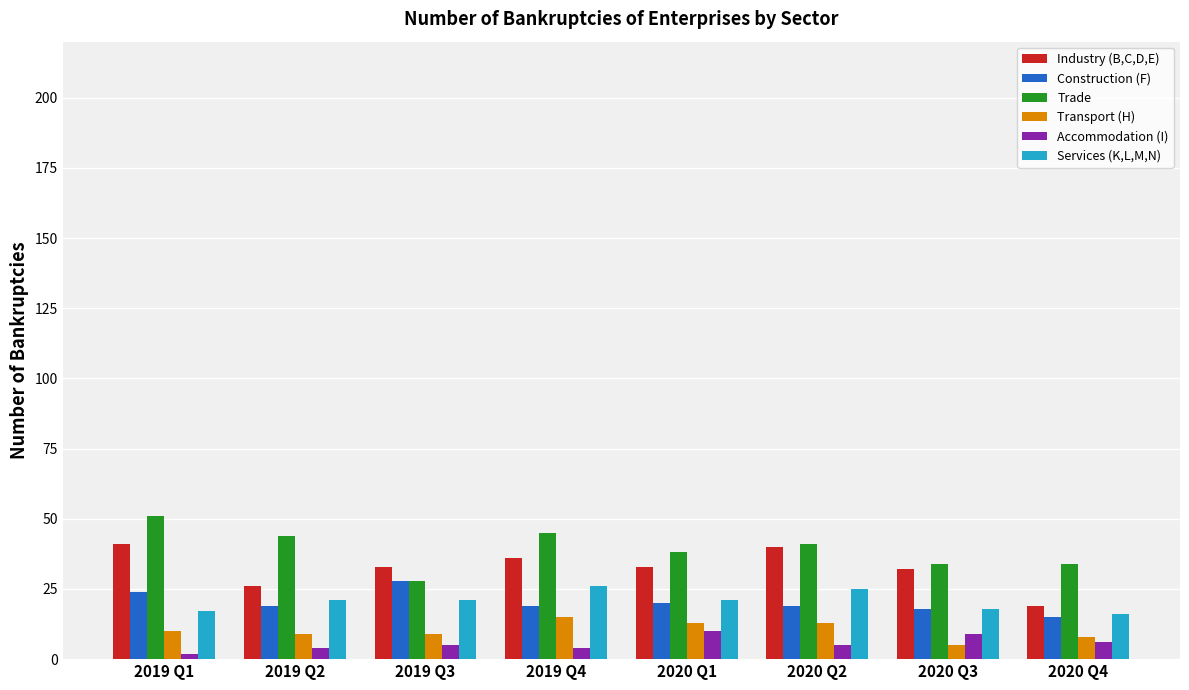

Which label corresponds to the largest value in the chart?

2019 Q1